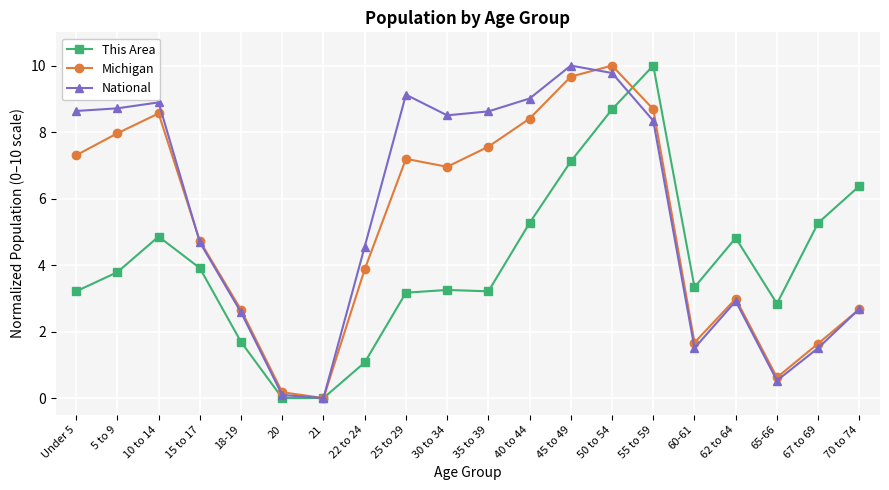

How many positive values does the National series have?

19